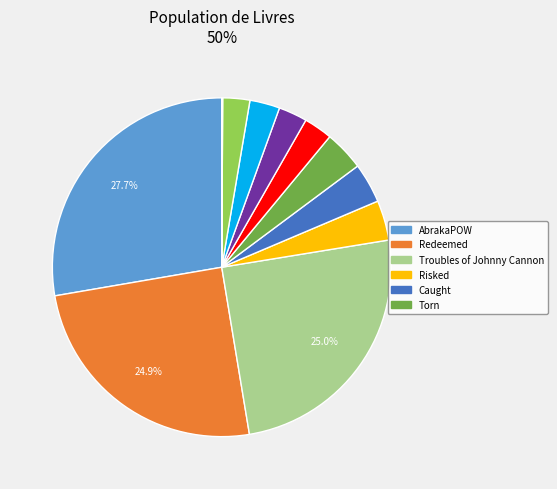

Is there any slice that represents more than half of the pie?

No